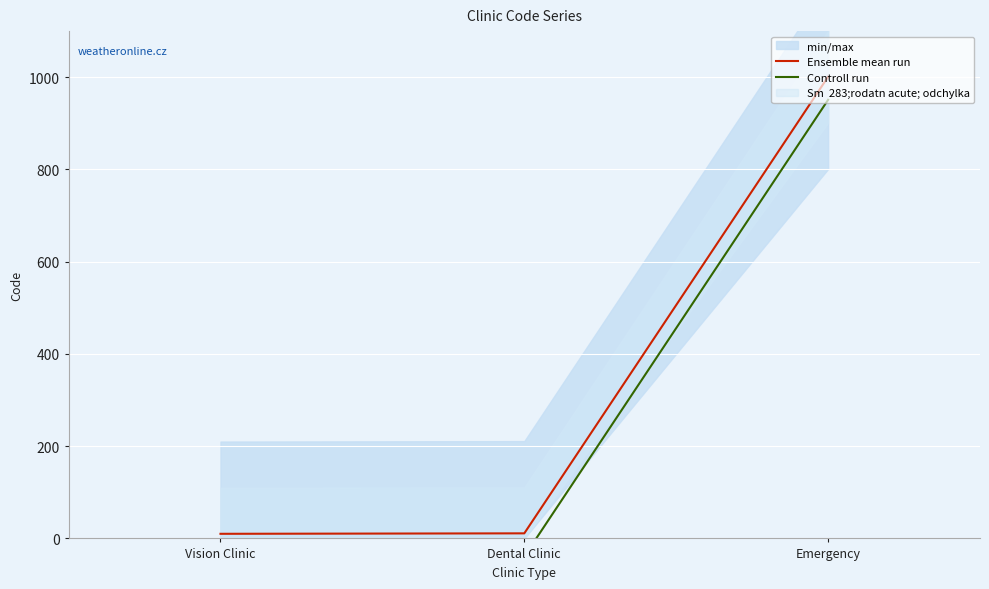

Which series has the largest total across all categories?

Ensemble mean run